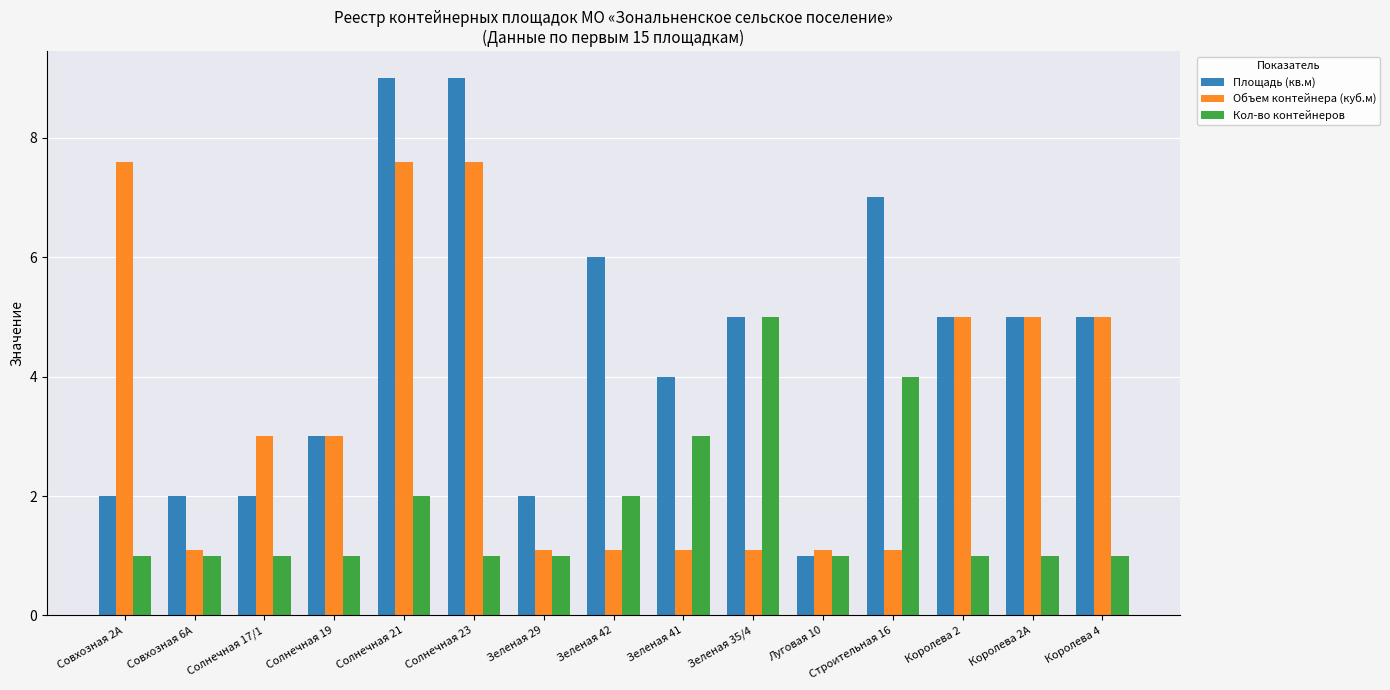

Reading left to right, what are all the values shown in this chart?

Площадь (кв.м): 2.0	2.0	2.0	3.0	9.0	9.0	2.0	6.0	4.0	5.0	1.0	7.0	5.0	5.0	5.0
Объем контейнера (куб.м): 7.6	1.1	3.0	3.0	7.6	7.6	1.1	1.1	1.1	1.1	1.1	1.1	5.0	5.0	5.0
Кол-во контейнеров: 1.0	1.0	1.0	1.0	2.0	1.0	1.0	2.0	3.0	5.0	1.0	4.0	1.0	1.0	1.0